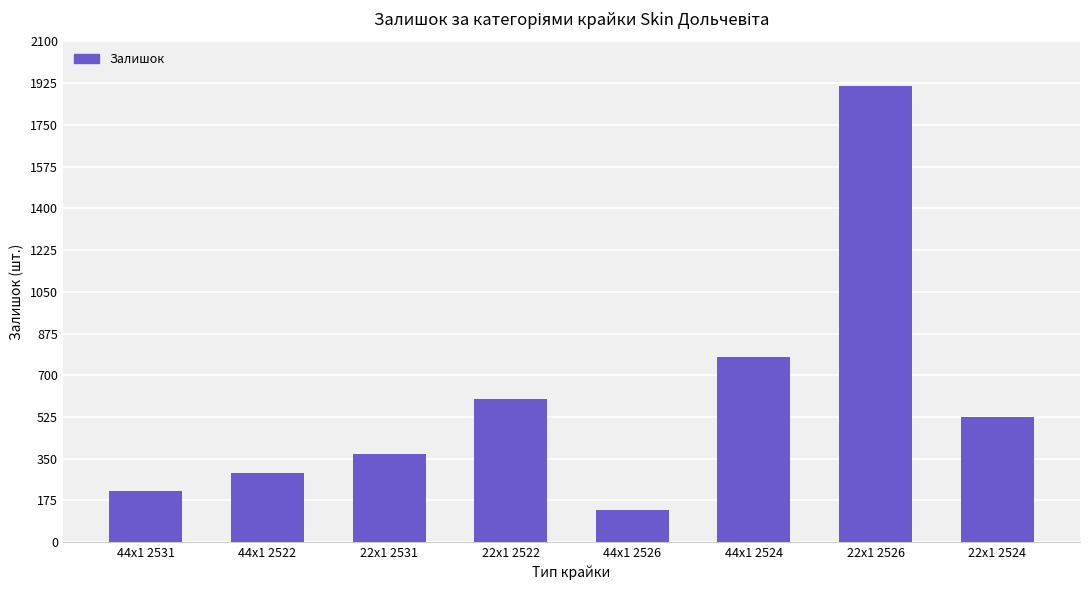

Reading left to right, transcribe all the data shown in this chart.

44x1 2531=215	44x1 2522=290	22x1 2531=370	22x1 2522=601	44x1 2526=133	44x1 2524=775	22x1 2526=1914	22x1 2524=524